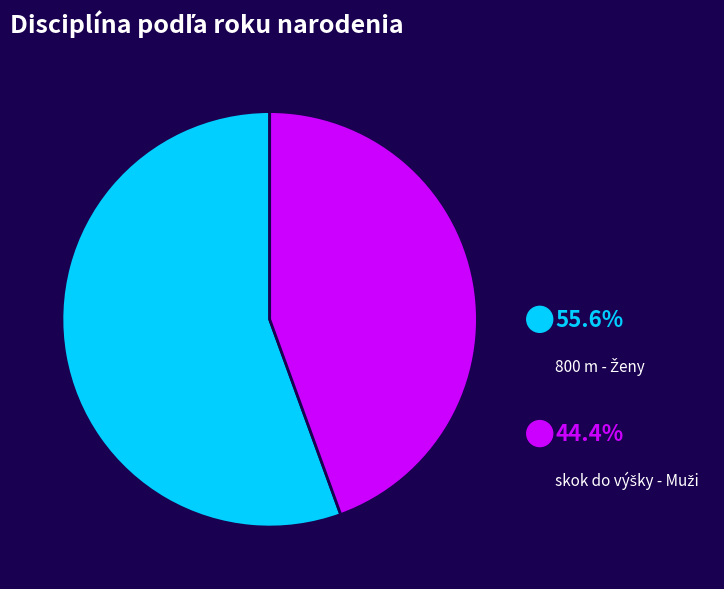

Which has a higher value, 800 m - Ženy or skok do výšky - Muži?

800 m - Ženy